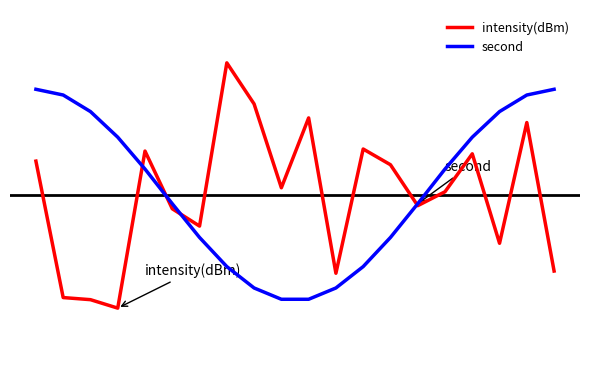

Reading left to right, what are all the values shown in this chart?

intensity(dBm): 0.3	-0.8	-0.8	-0.9	0.3	-0.1	-0.2	1.0	0.7	0.1	0.6	-0.6	0.3	0.2	-0.1	0.0	0.3	-0.4	0.5	-0.6
second: 0.8	0.8	0.6	0.4	0.2	-0.1	-0.3	-0.5	-0.7	-0.8	-0.8	-0.7	-0.5	-0.3	-0.1	0.2	0.4	0.6	0.8	0.8